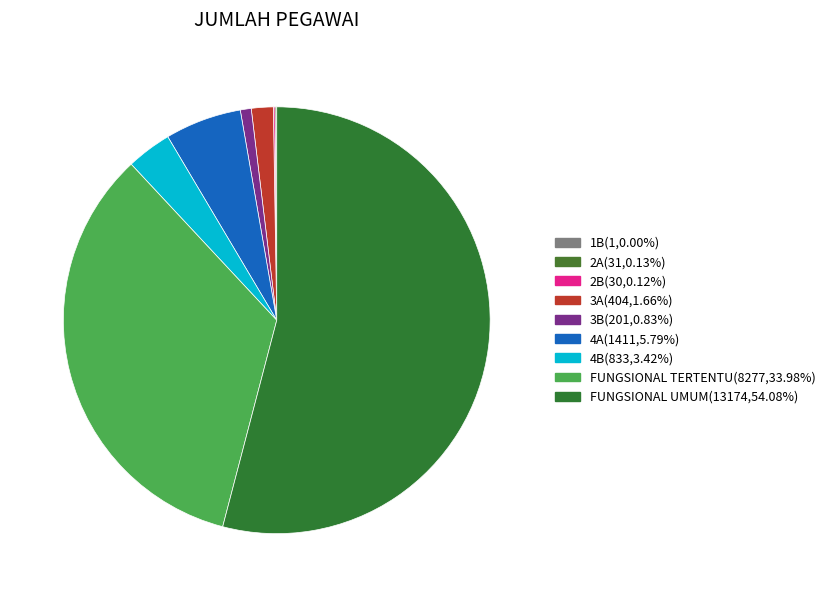

How much of the chart is everything except 4B?

96.6%